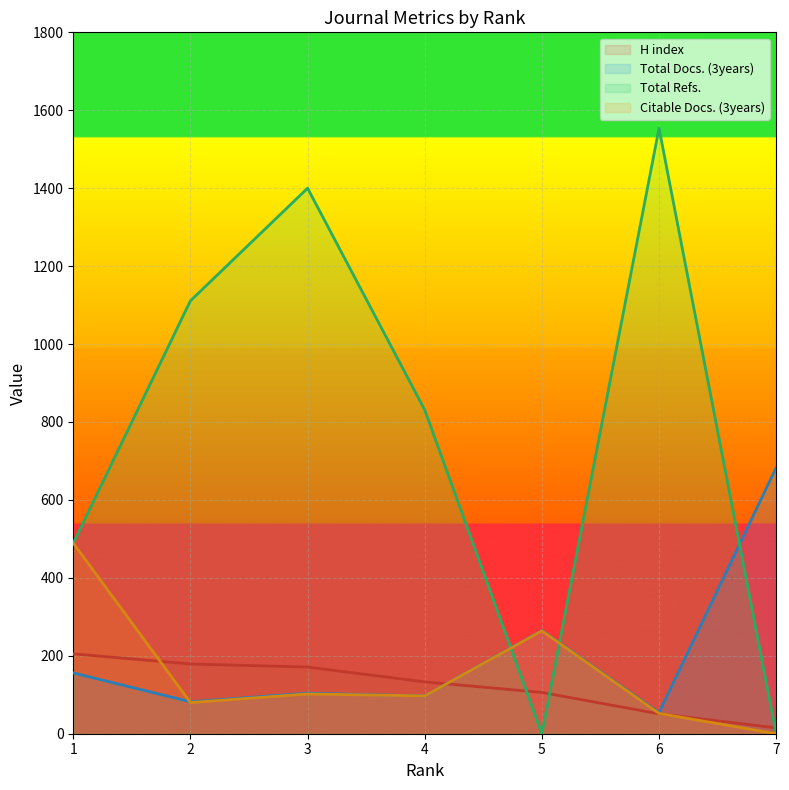

How many intersections are there between Total Refs. and H index?

3